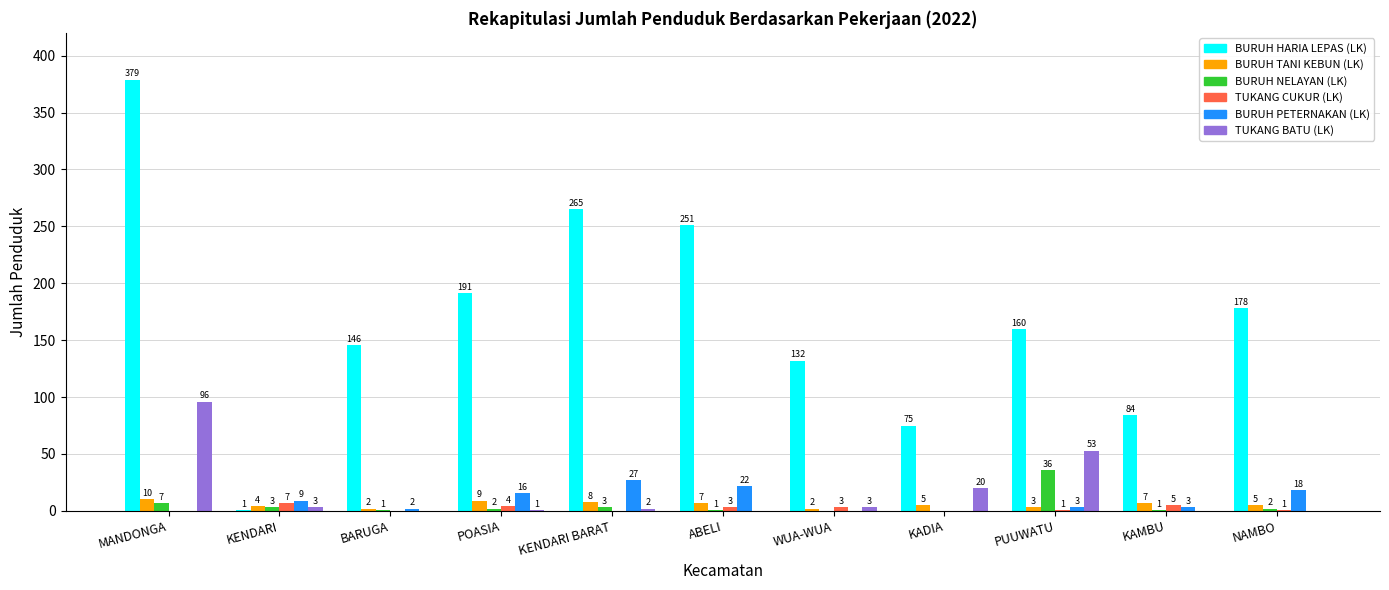

Which series has the widest spread of values?

BURUH HARIA LEPAS (LK)